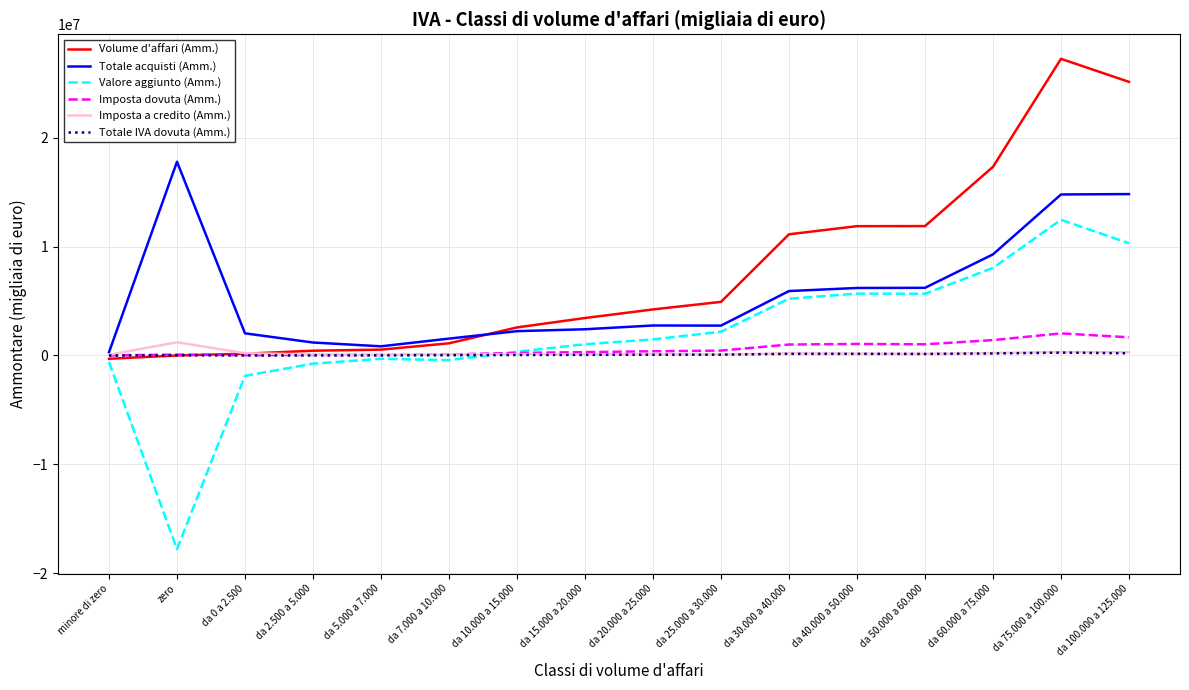

The Totale acquisti (Amm.) series shows 4328072 at zero. True or false?

False